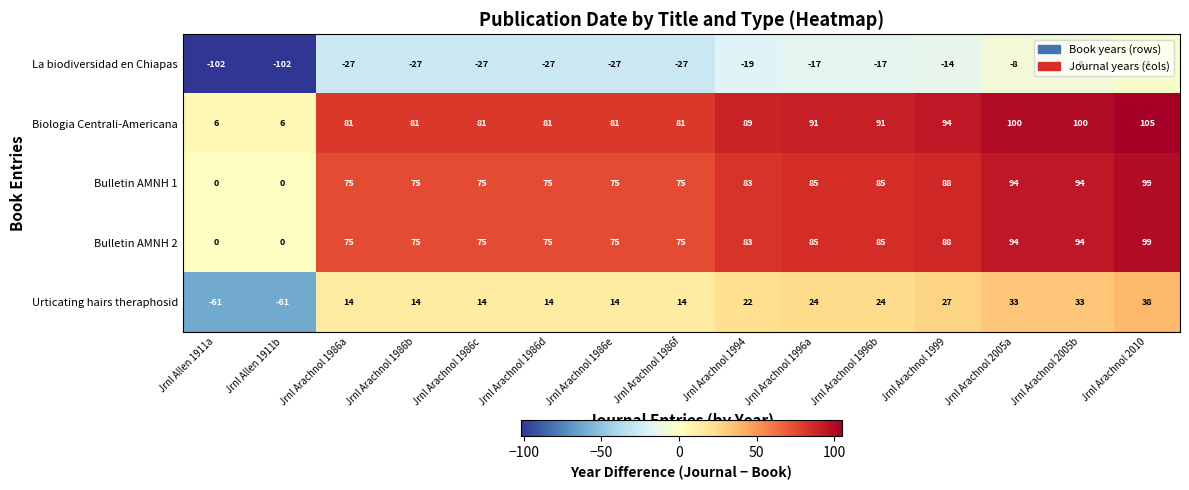

What is the spread (max minus min) of values at Jrnl Arachnol 2005b?

108